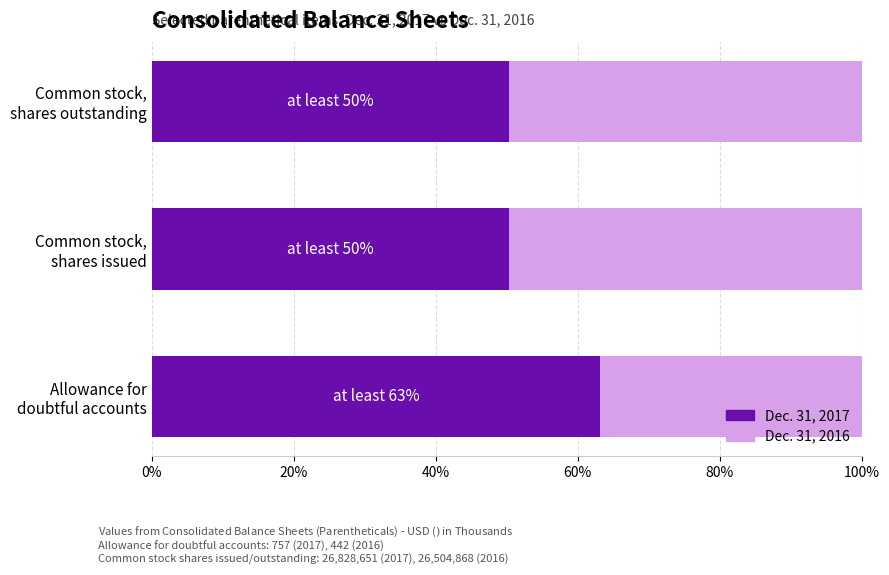

What is the highest value of the Dec. 31, 2017 series?

63.1